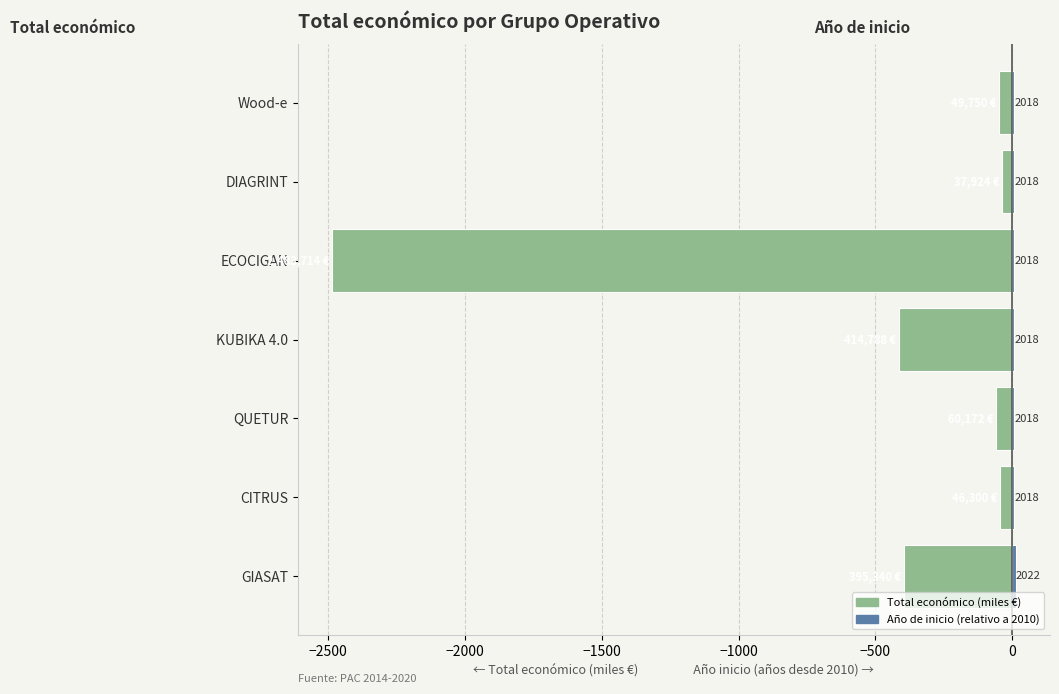

List the series in order of their overall mean, highest first.

Año de inicio (relativo a 2010), Total económico (miles €)